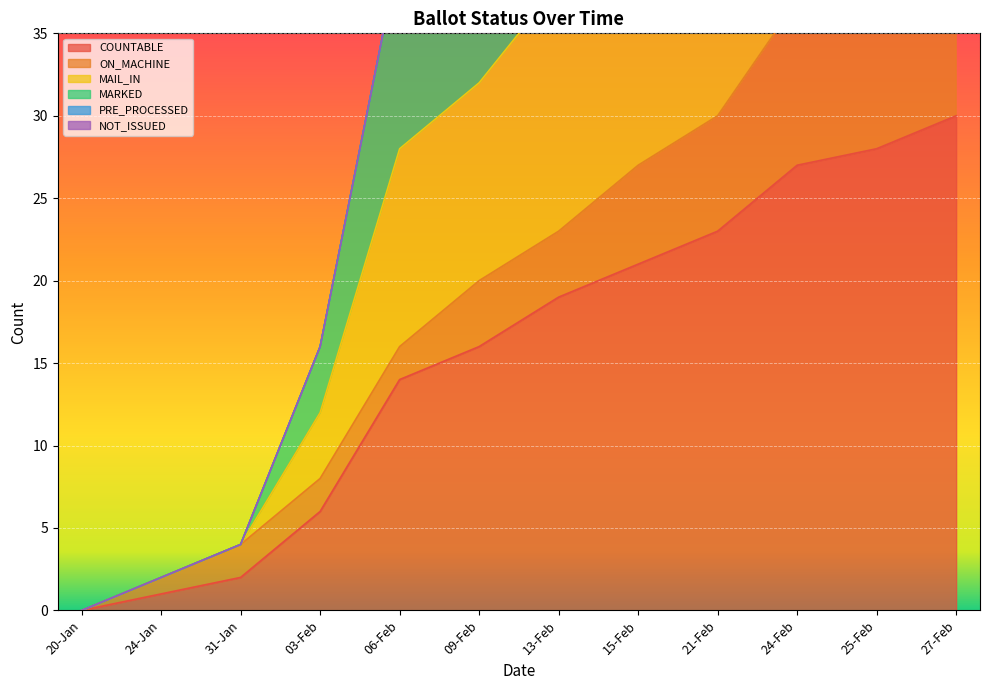

True or false: MAIL_IN and COUNTABLE cross at least once.

False